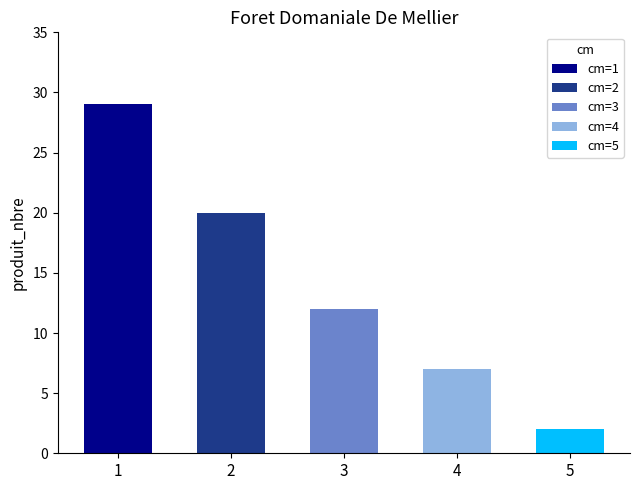

What is the value of the 5th bar from the left?

2